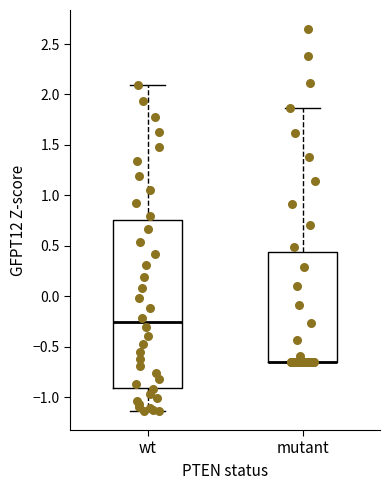

Where is the lower edge of the box for mutant on the y-axis? The values are not printed on the chart, so give them approximately, as read against the axis.

-0.65